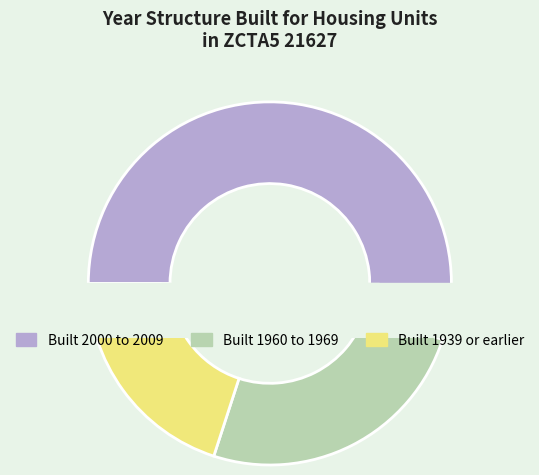

What is the majority slice?

Built 2000 to 2009